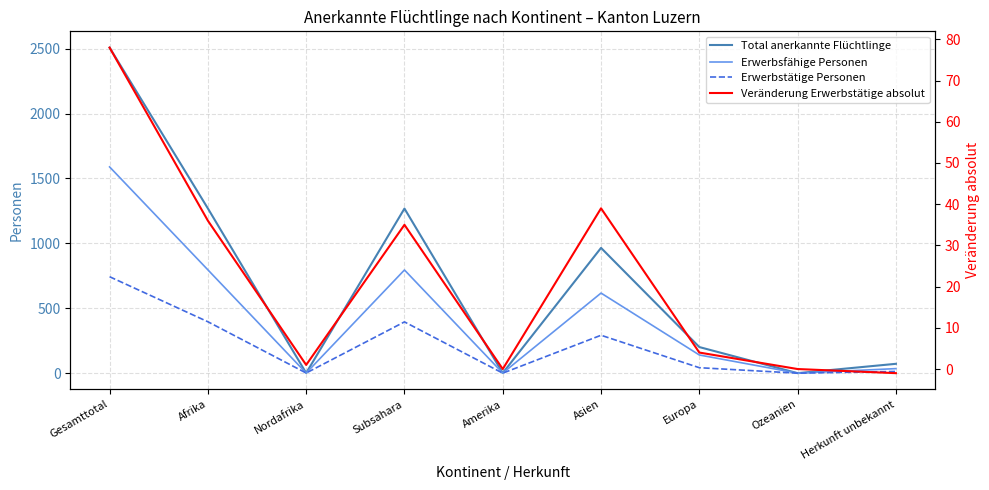

Reading right to left, extract all data points from this chart.

Total anerkannte Flüchtlinge: 72	0	201	965	1	1268	1	1269	2508
Erwerbsfähige Personen: 35	0	140	617	1	795	1	796	1589
Erwerbstätige Personen: 13	0	42	292	0	395	1	396	743
Veränderung Erwerbstätige absolut: -1	0	4	39	0	35	1	36	78